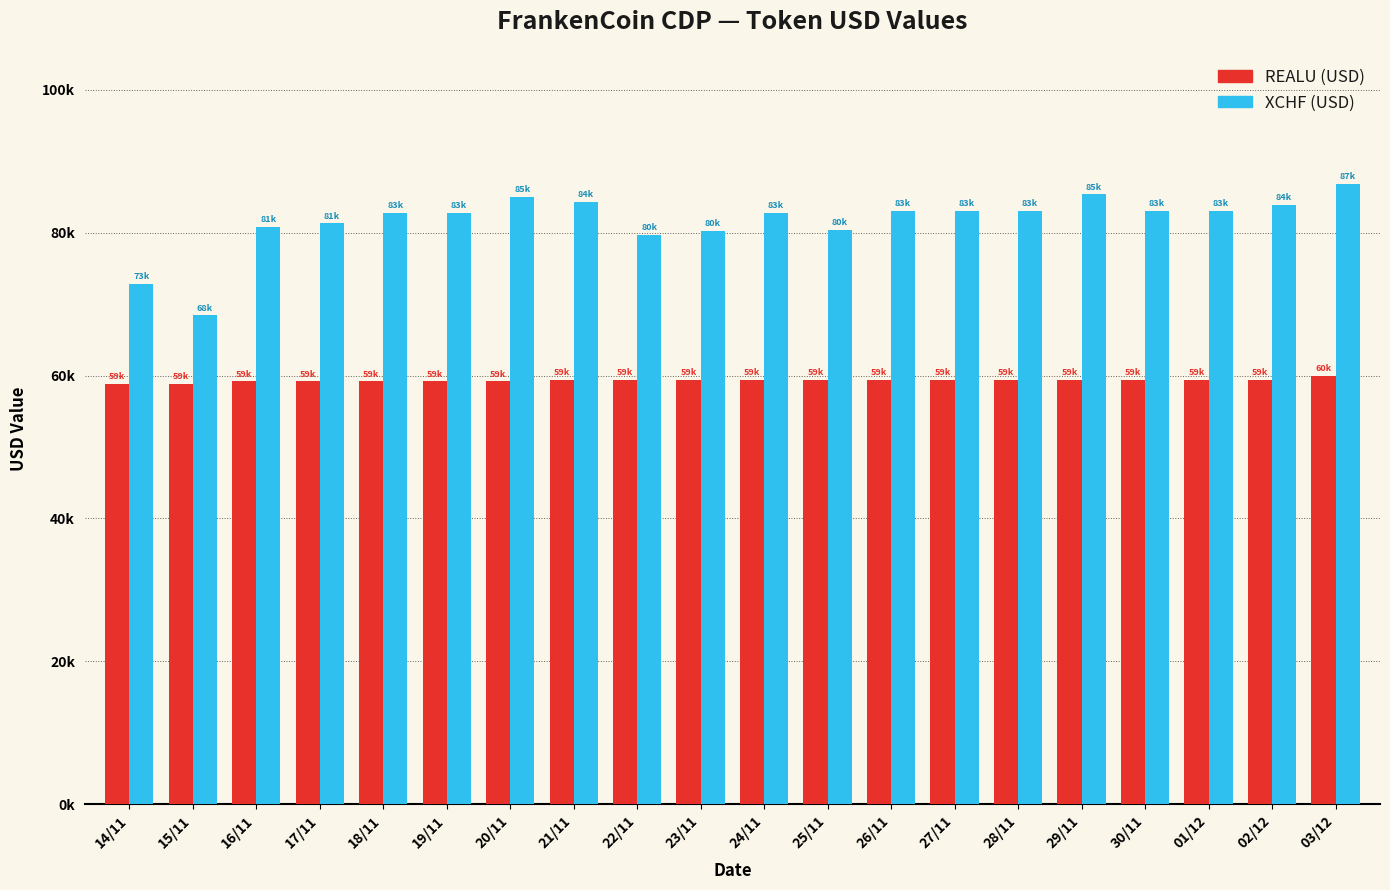

Rank the series by their maximum value, from lowest to highest.

REALU (USD), XCHF (USD)